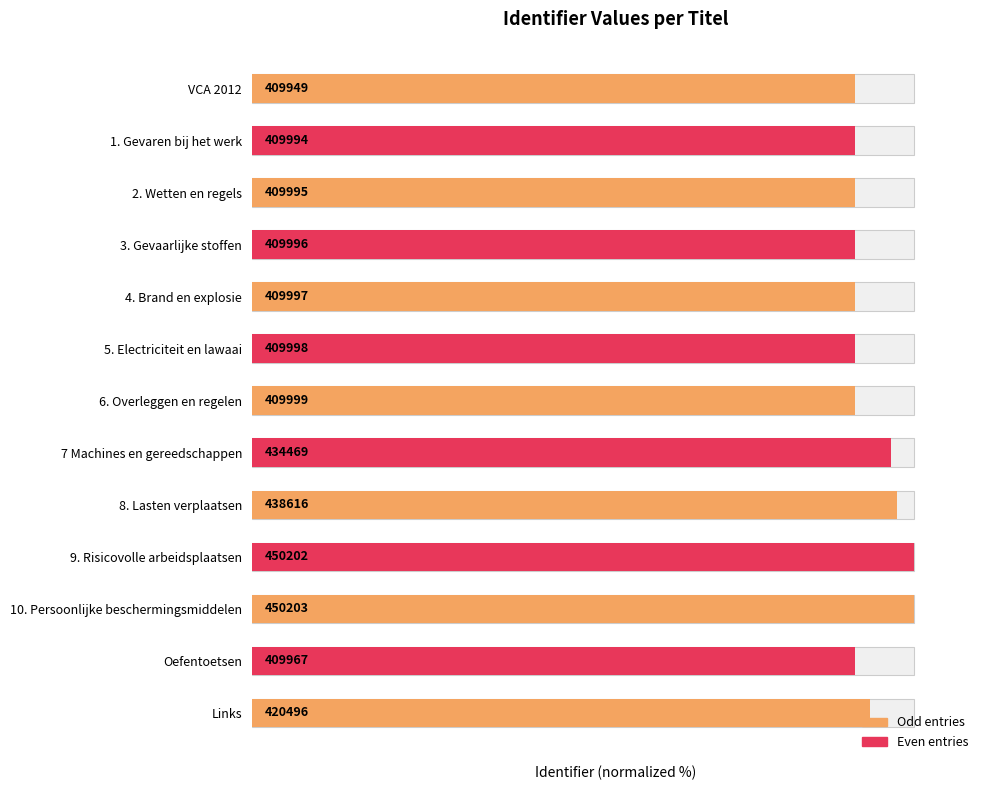

At which label is the value closest to 95?

7 Machines en gereedschappen